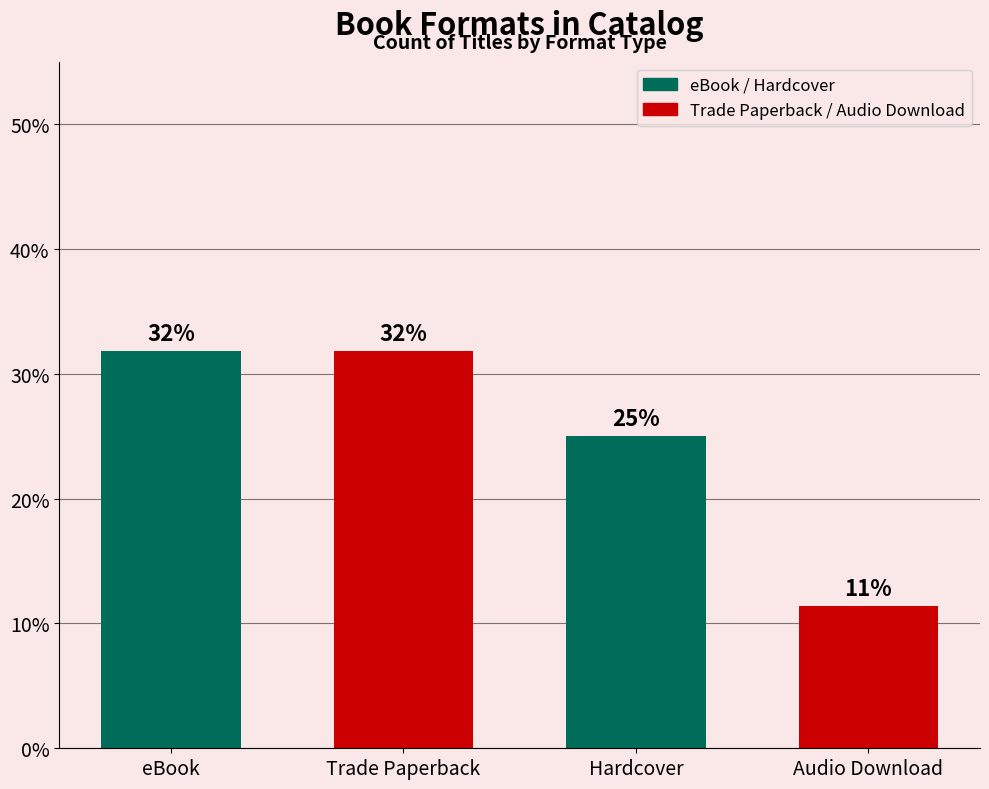

At which category does the chart reach its minimum across all series?

Audio Download